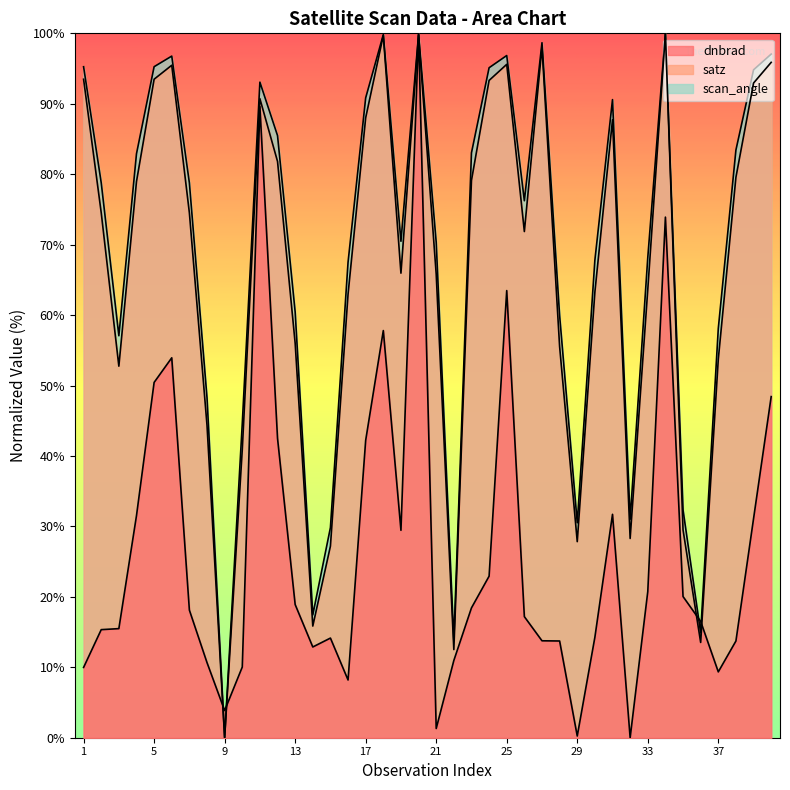

At which category is the sum across all series the highest?

20